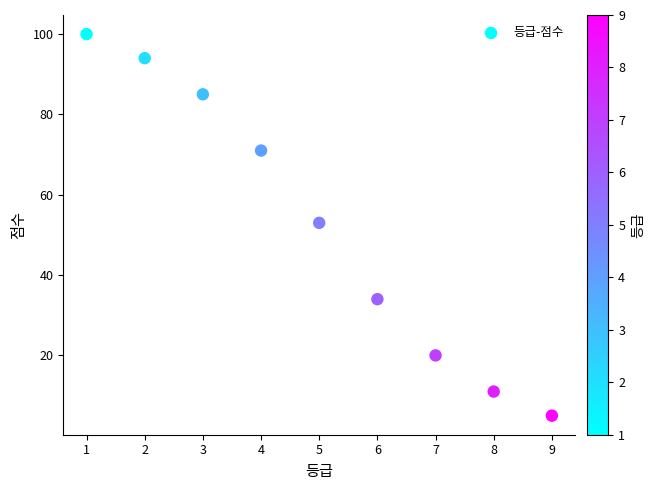

What is the average Y value?

53